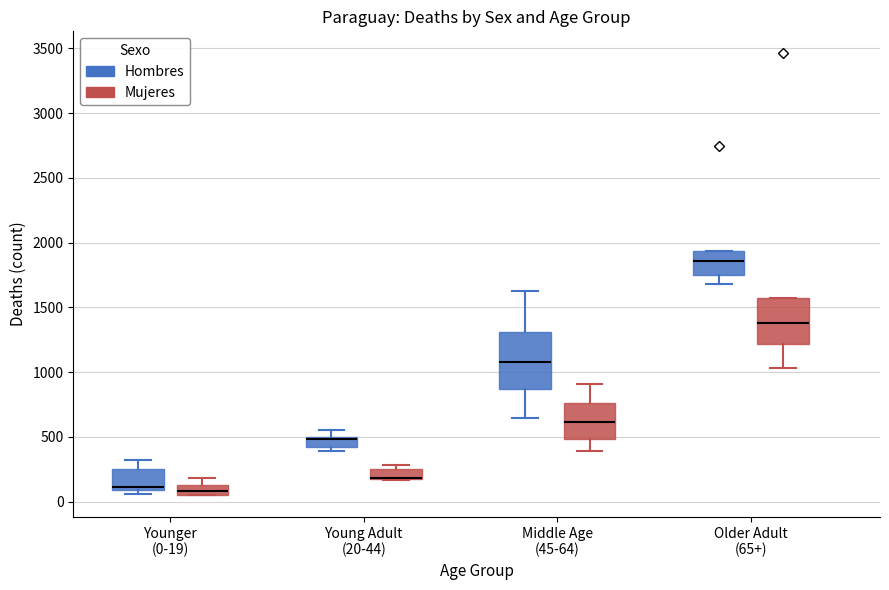

Where does the upper whisker of the box for Young Adult (20-44) (Hombres) end on the y-axis? The values are not printed on the chart, so give them approximately, as read against the axis.

550